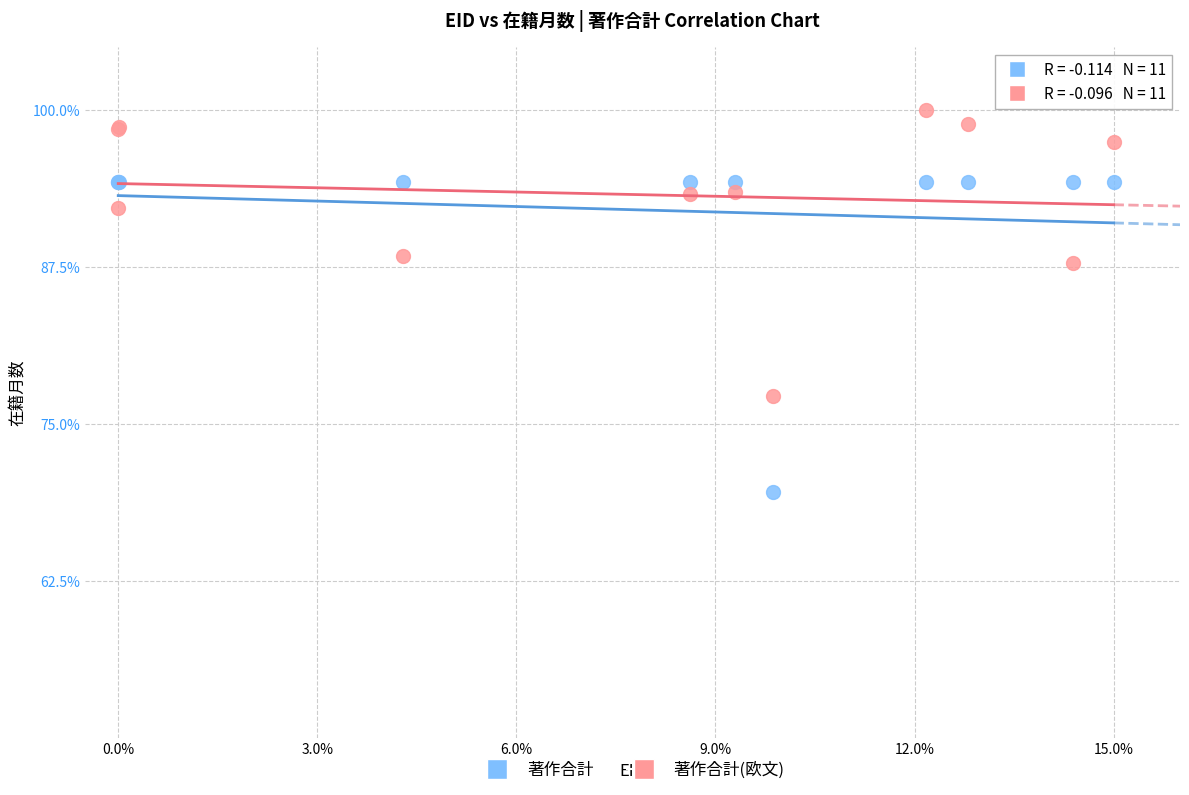

Which series reaches the minimum Y coordinate?

著作合計